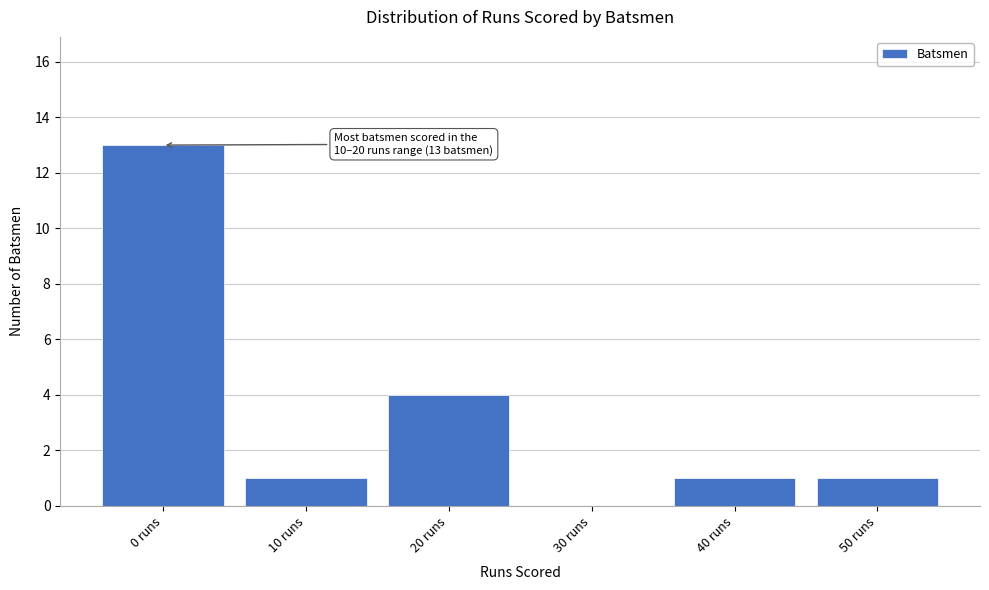

Reading left to right, extract all data points from this chart.

0 runs=13	10 runs=1	20 runs=4	30 runs=0	40 runs=1	50 runs=1